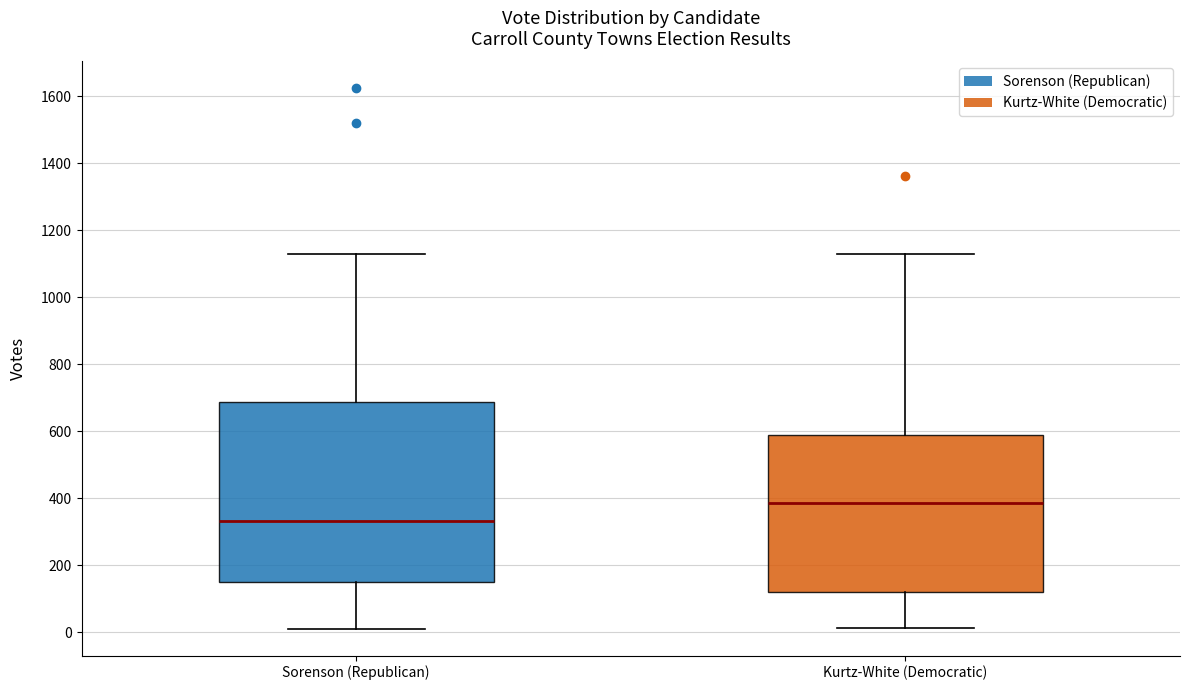

Where does the upper whisker of the box for Sorenson (Republican) end on the y-axis? The values are not printed on the chart, so give them approximately, as read against the axis.

1120